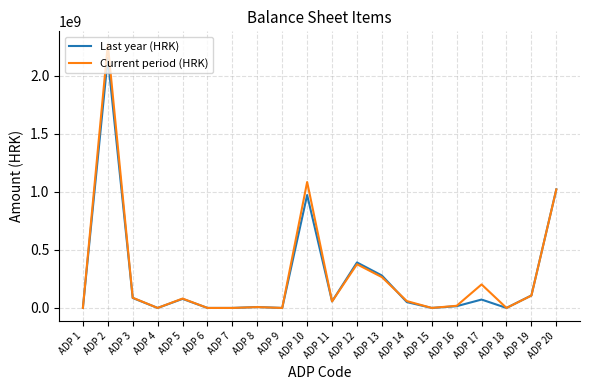

Where does the Current period (HRK) series first go above 59113249?

ADP 2